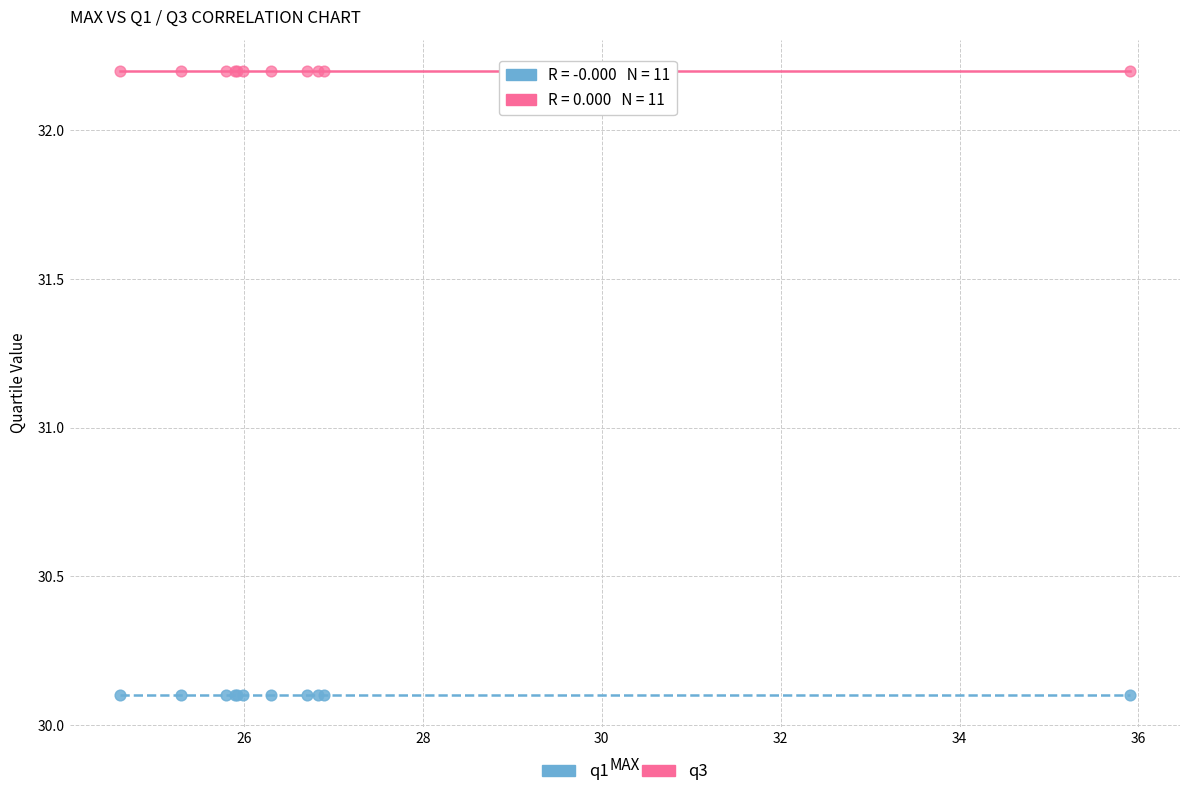

Which series contains the highest Y value?

q3